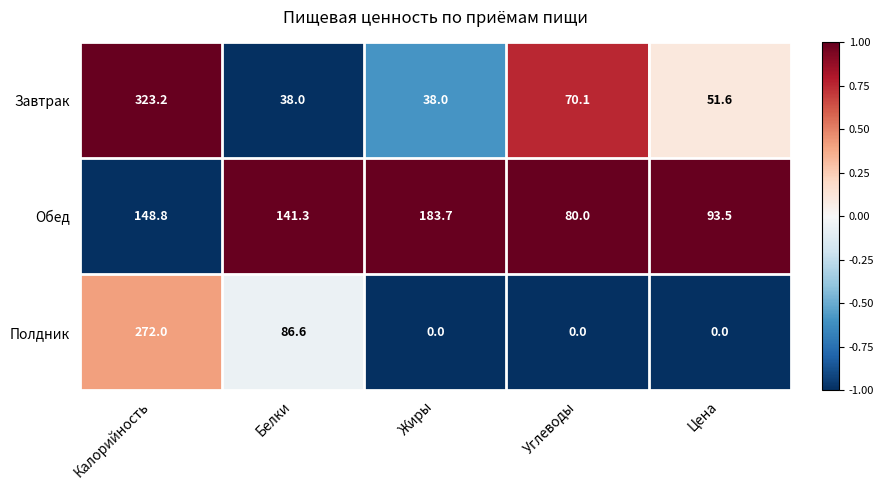

Between Жиры and Углеводы, which series saw the biggest shift?

Обед